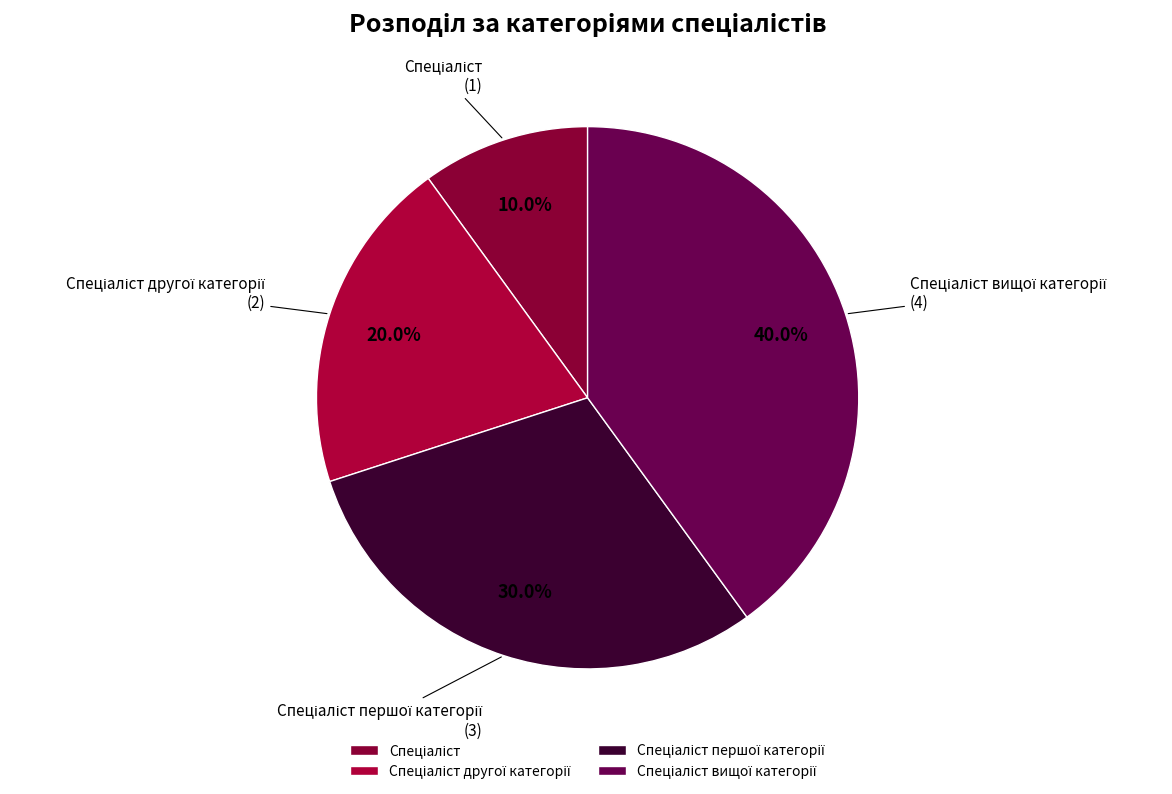

Does any single category account for the majority?

No